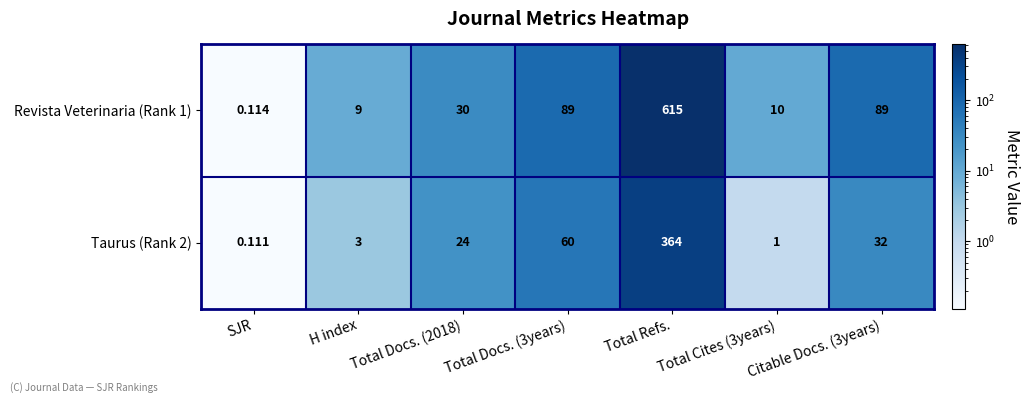

At which category does the chart reach its minimum across all series?

SJR